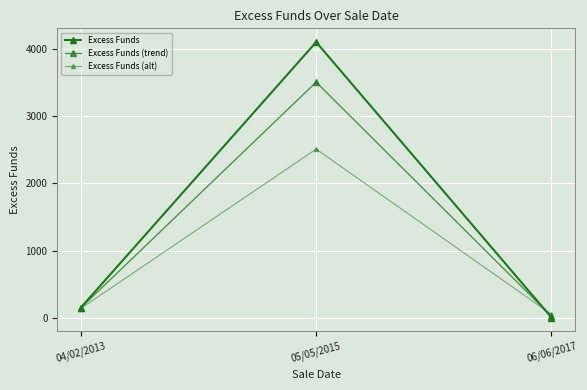

At which category does the chart reach its minimum across all series?

06/06/2017